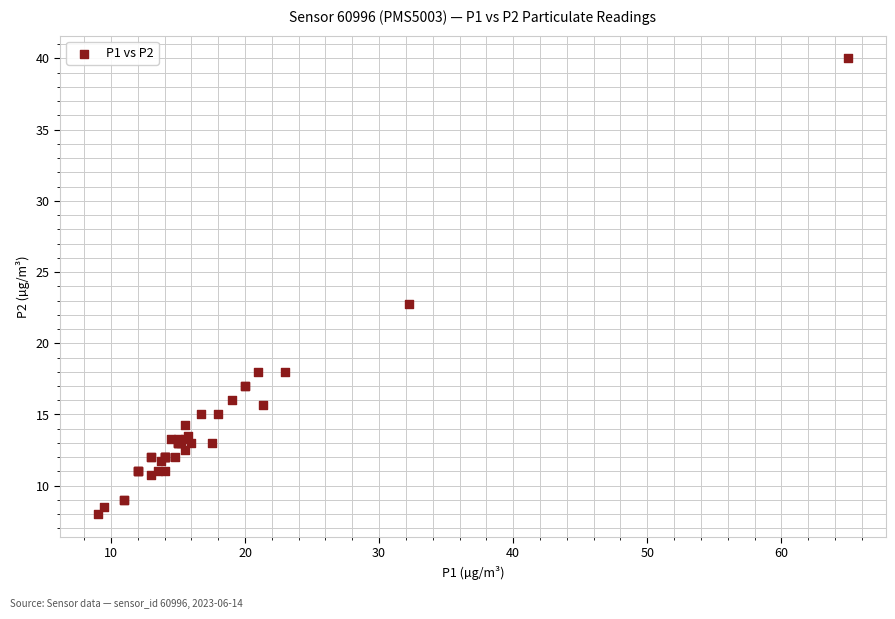

What Y value in the scatter plot is closest to 24?

22.8